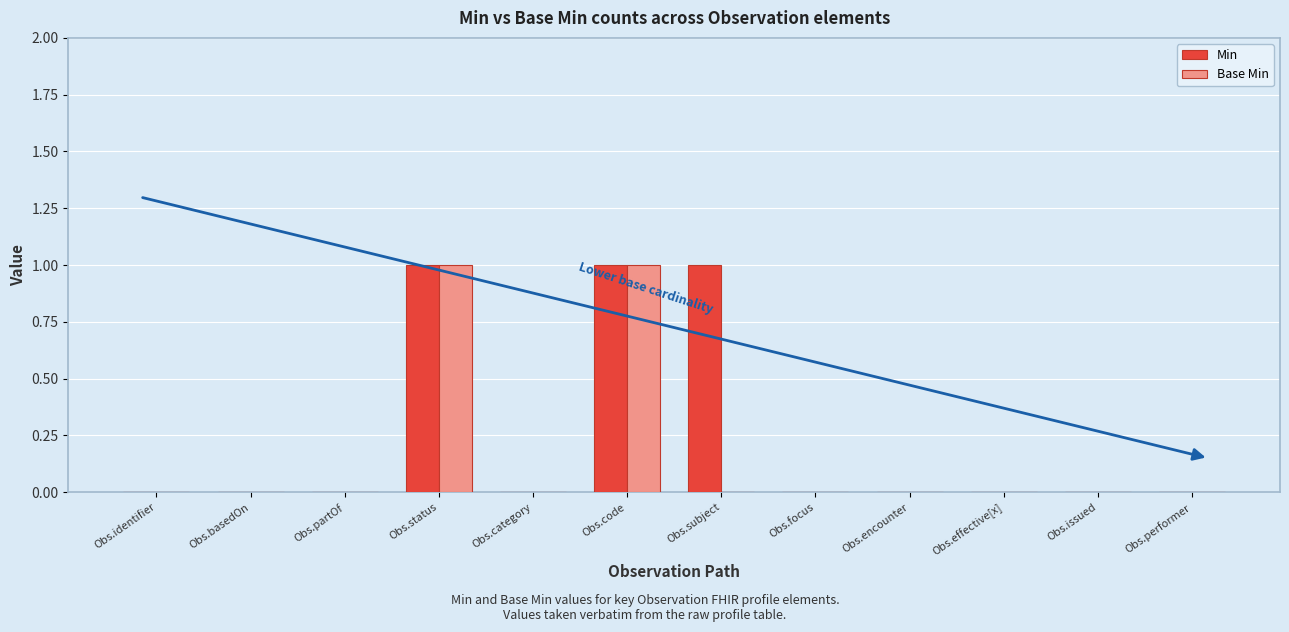

Is it true that Base Min equals -1 at Obs.issued?

False